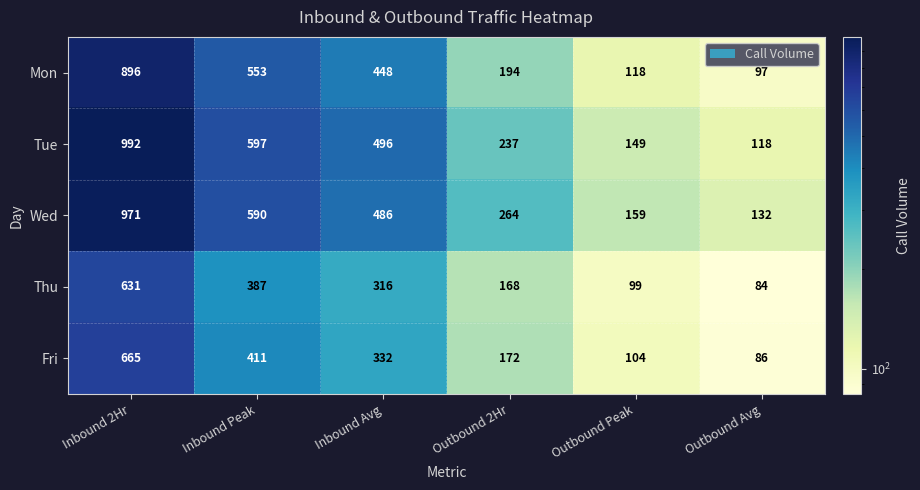

What is the difference between the highest and lowest values at Outbound Avg?

48